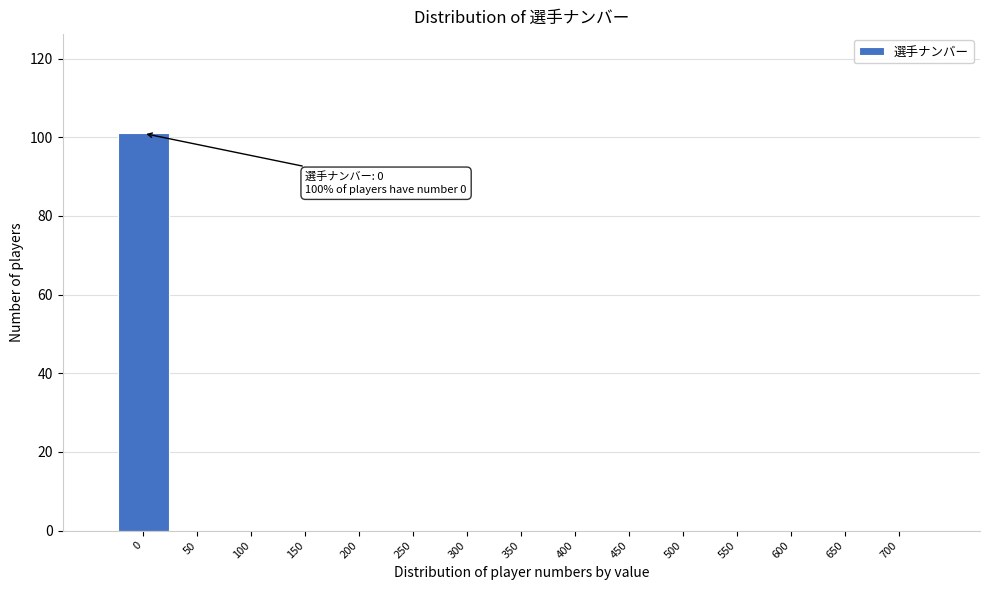

Reading left to right, list all the values displayed in this chart.

0=101	50=0	100=0	150=0	200=0	250=0	300=0	350=0	400=0	450=0	500=0	550=0	600=0	650=0	700=0